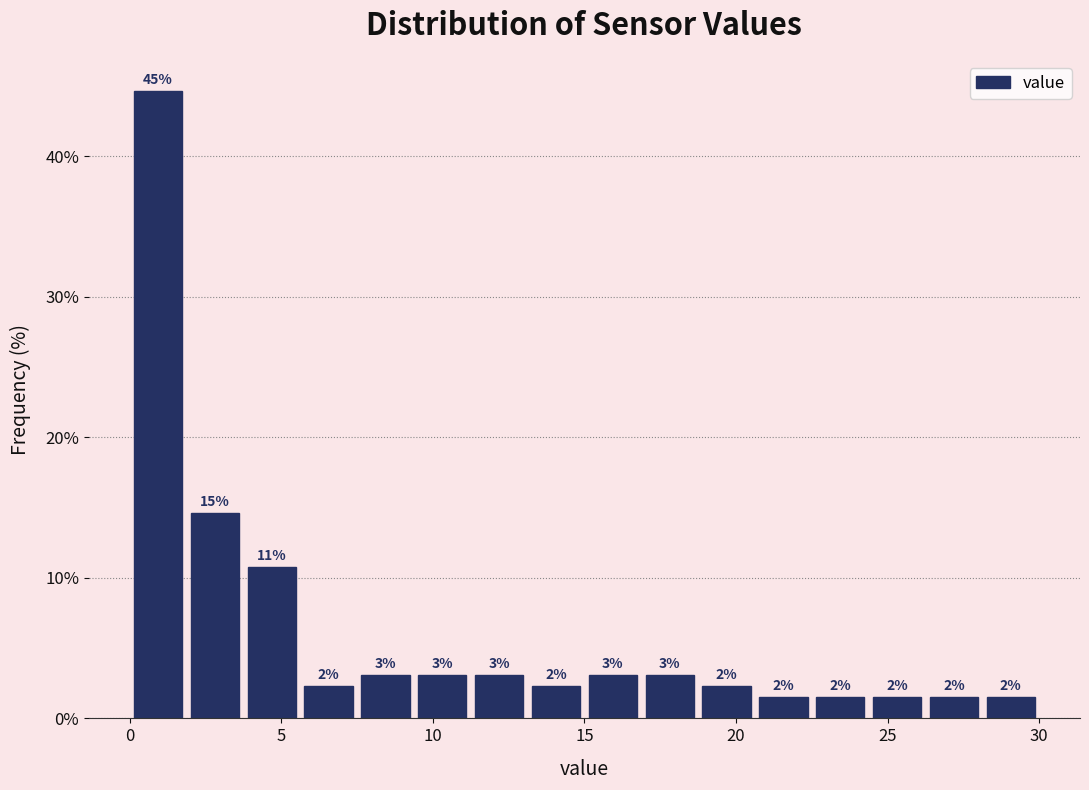

Around what value on the x-axis is the tallest bar? Give the approximate position of its centre, as read against the axis.

1.0